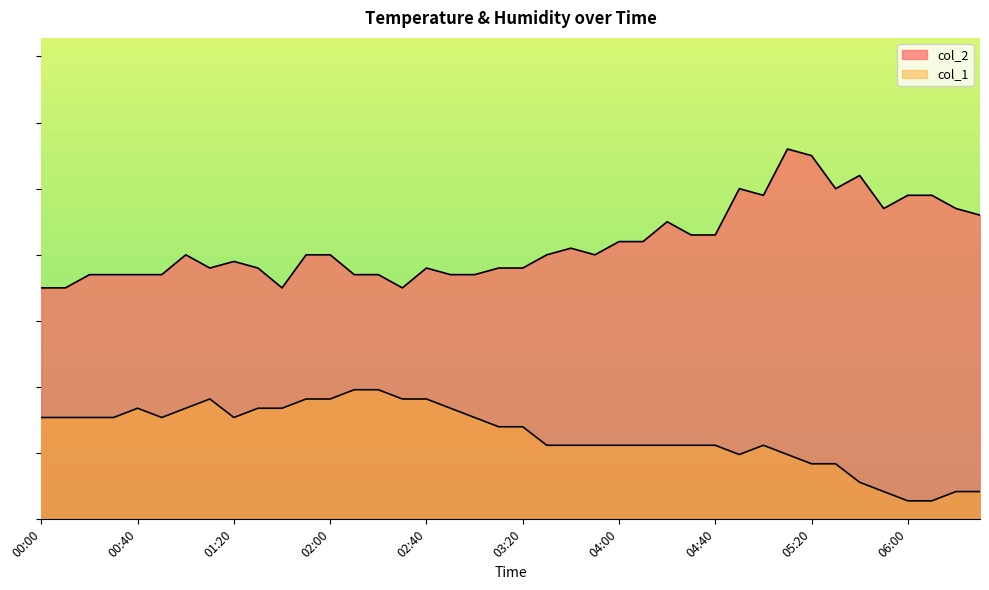

How many lines are shown in the chart?

2